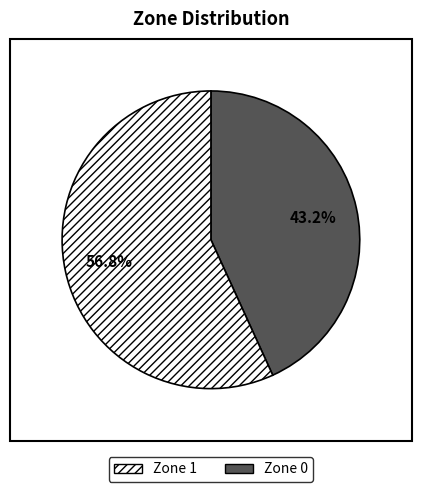

Does any single category account for the majority?

Yes